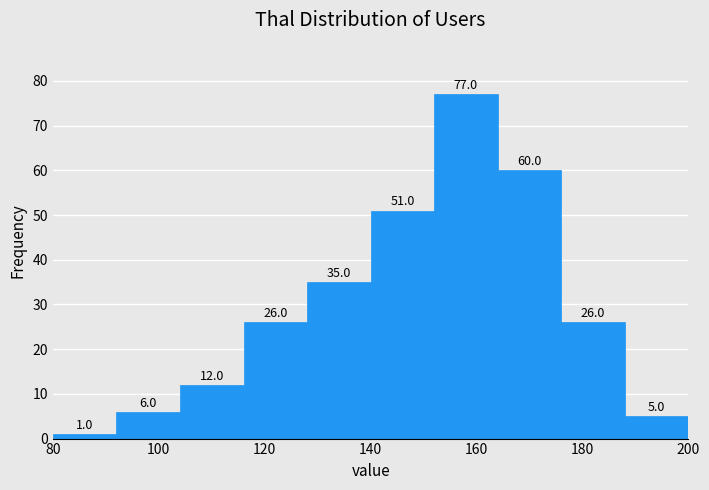

Which range on the x-axis has the tallest bar?

152 to 164